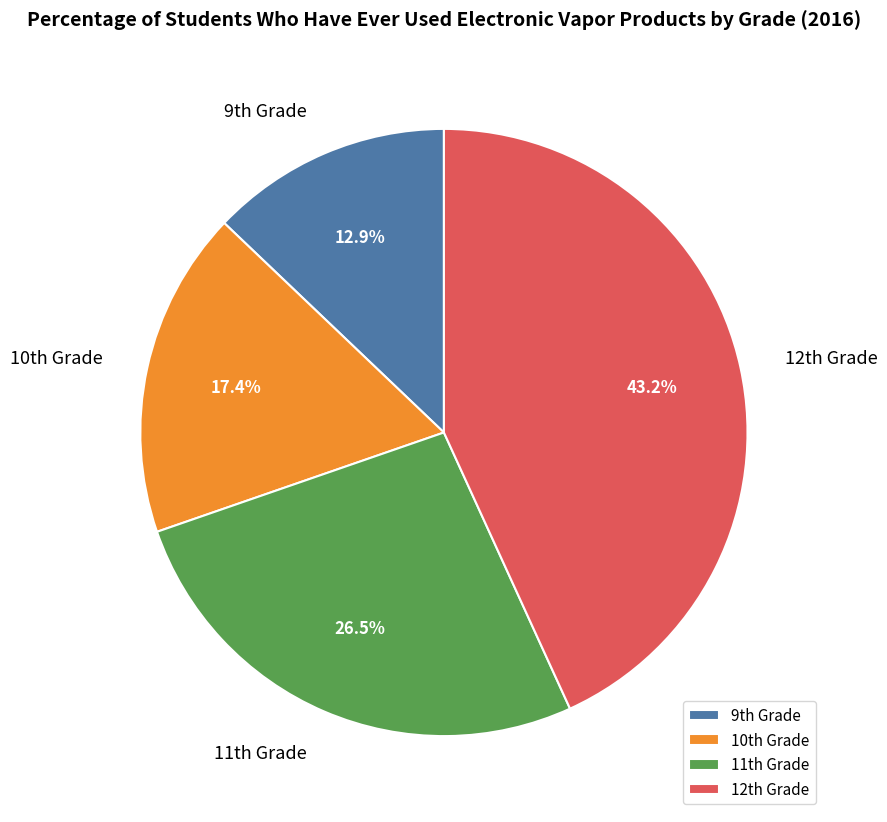

Does any single category account for the majority?

No